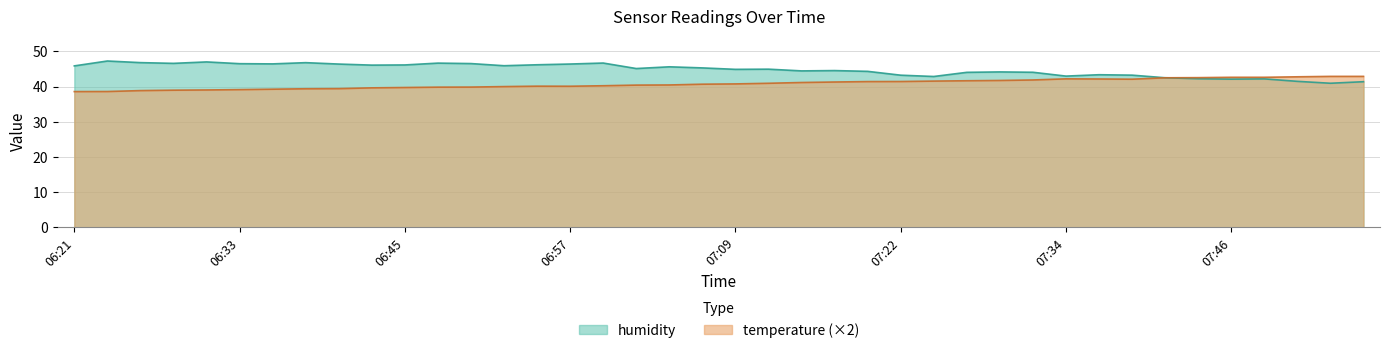

How many lines are shown in the chart?

2